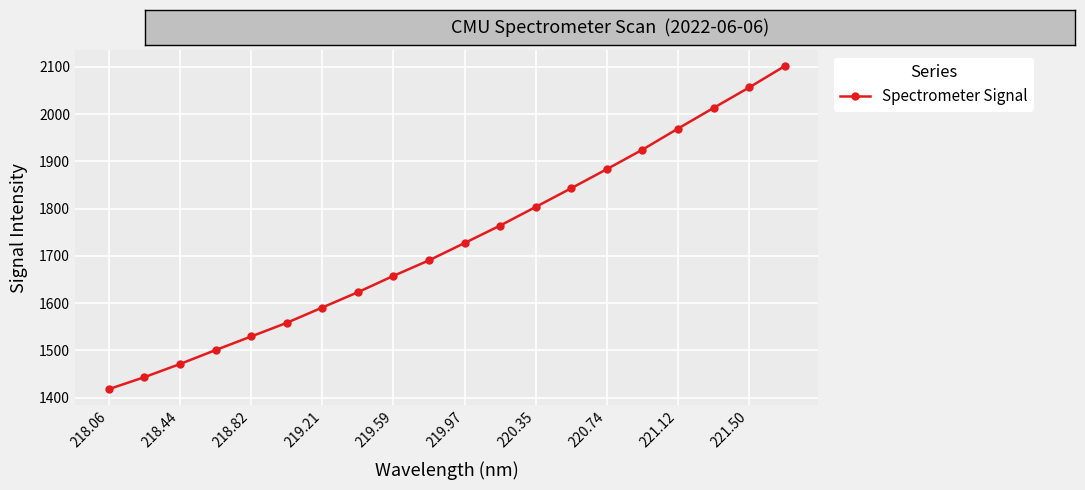

Does the chart display data point markers on the line(s)?

Yes